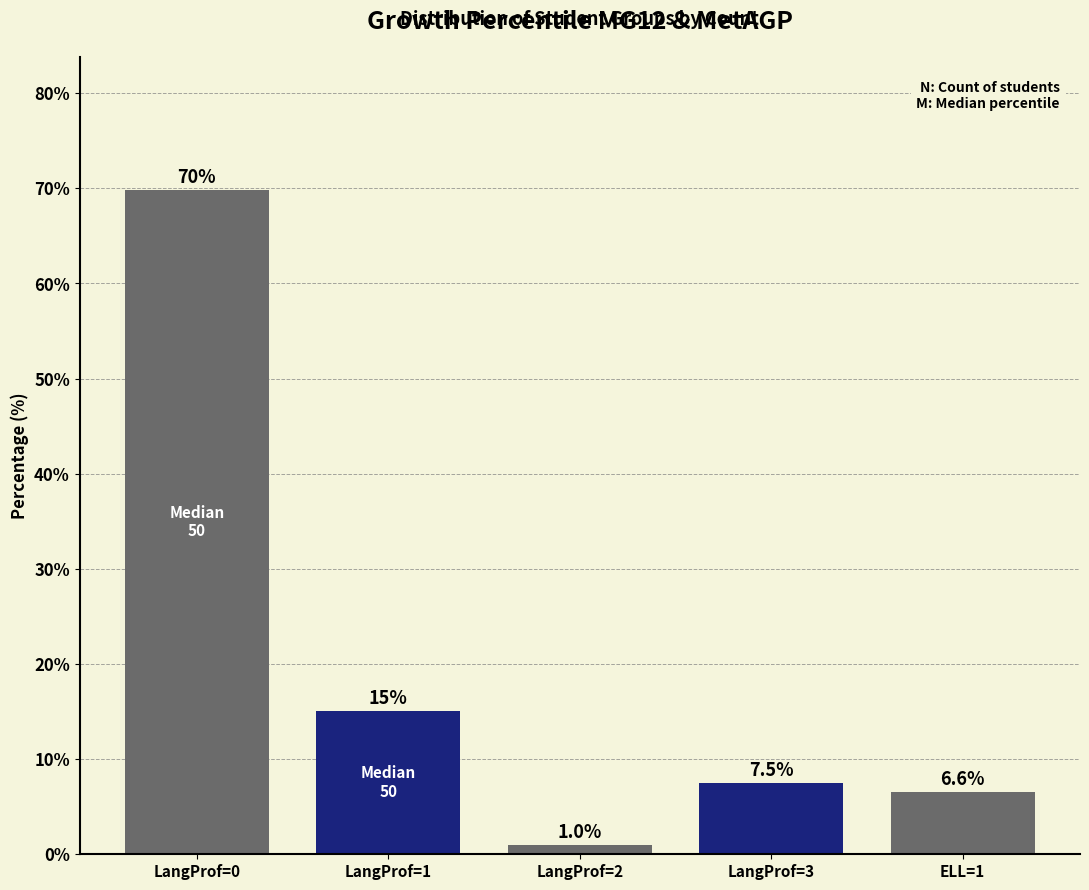

Reading right to left, extract all data points from this chart.

6.6	7.5	1.0	15.1	69.9